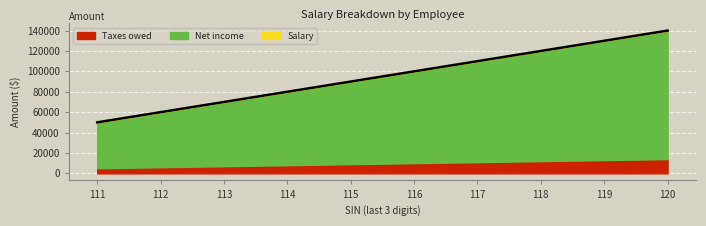

At 111111111, list the series in order from largest to smallest.

Salary, Net income, Taxes owed